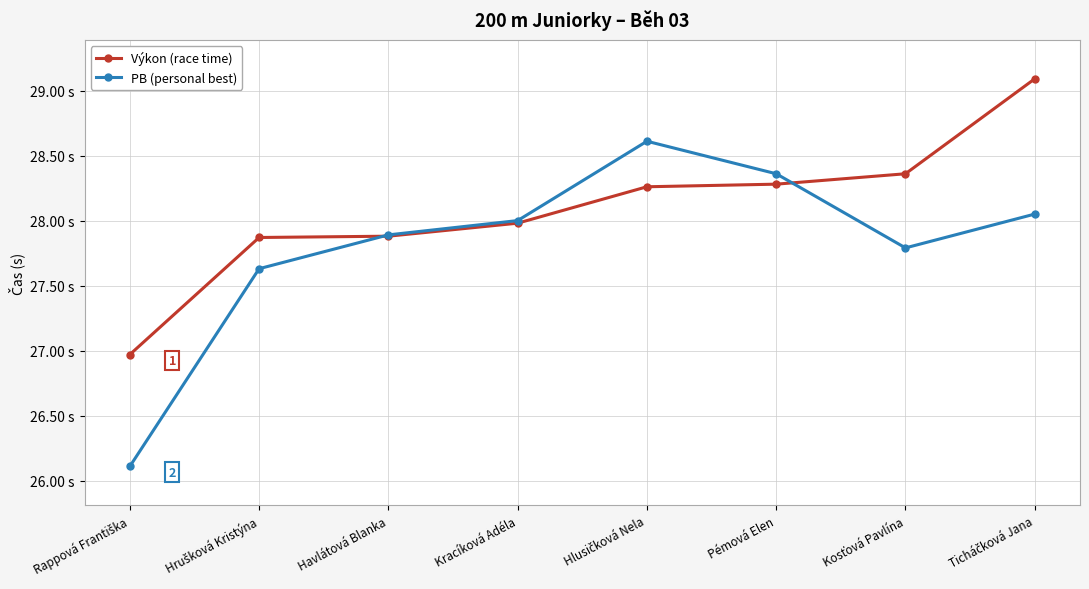

True or false: PB (personal best) has a value of 28.1 at Ticháčková Jana.

True